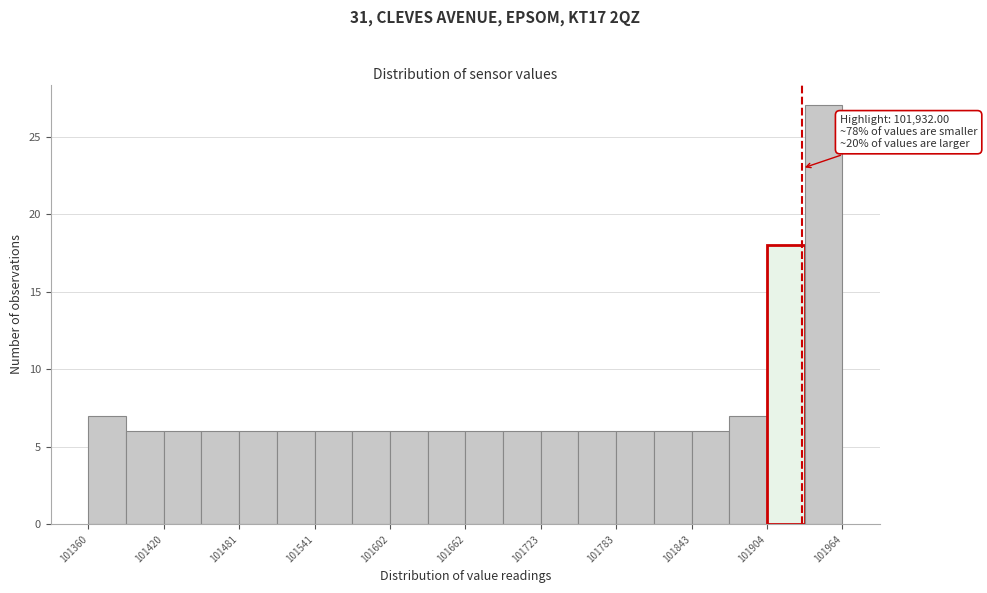

Read against the x-axis, roughly where is the centre of the tallest bar?

101950